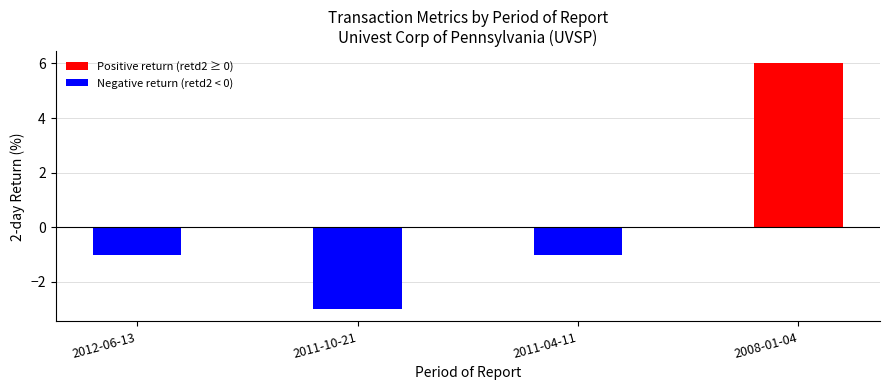

What is the sum of all values?

1